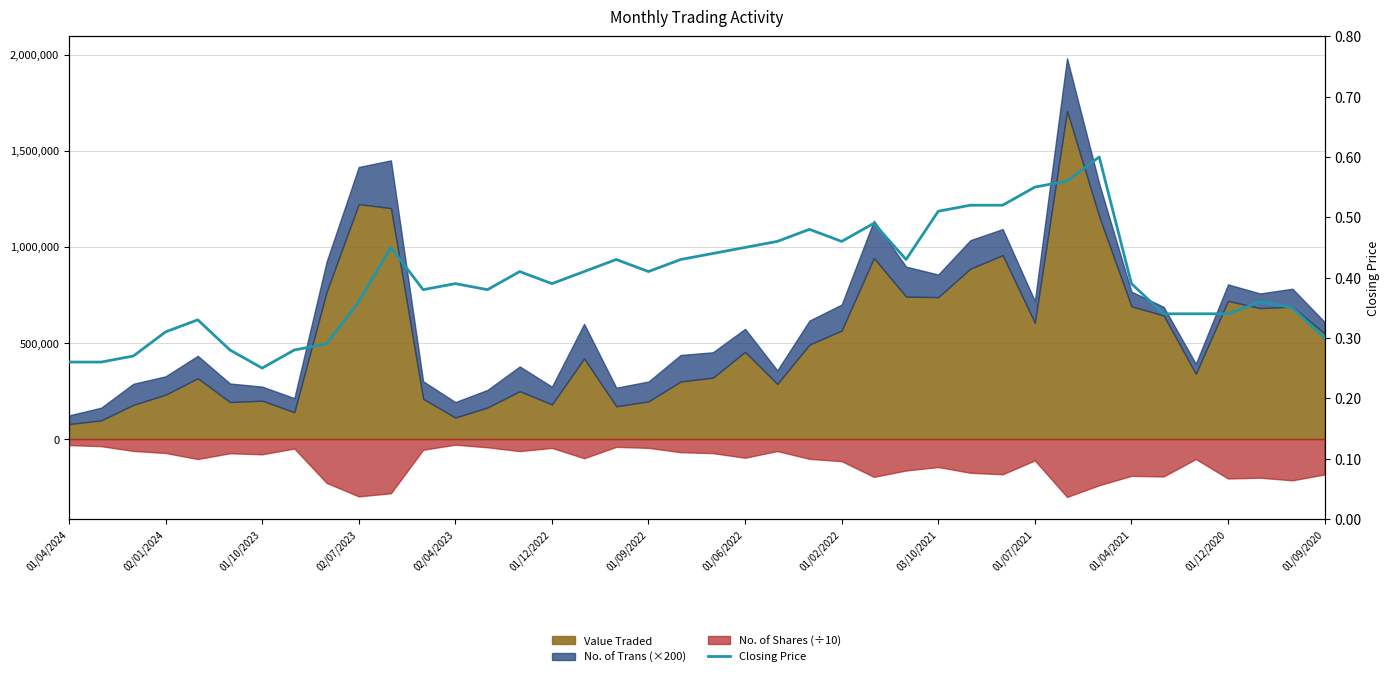

What is the difference between the maximum and minimum values?

0.3